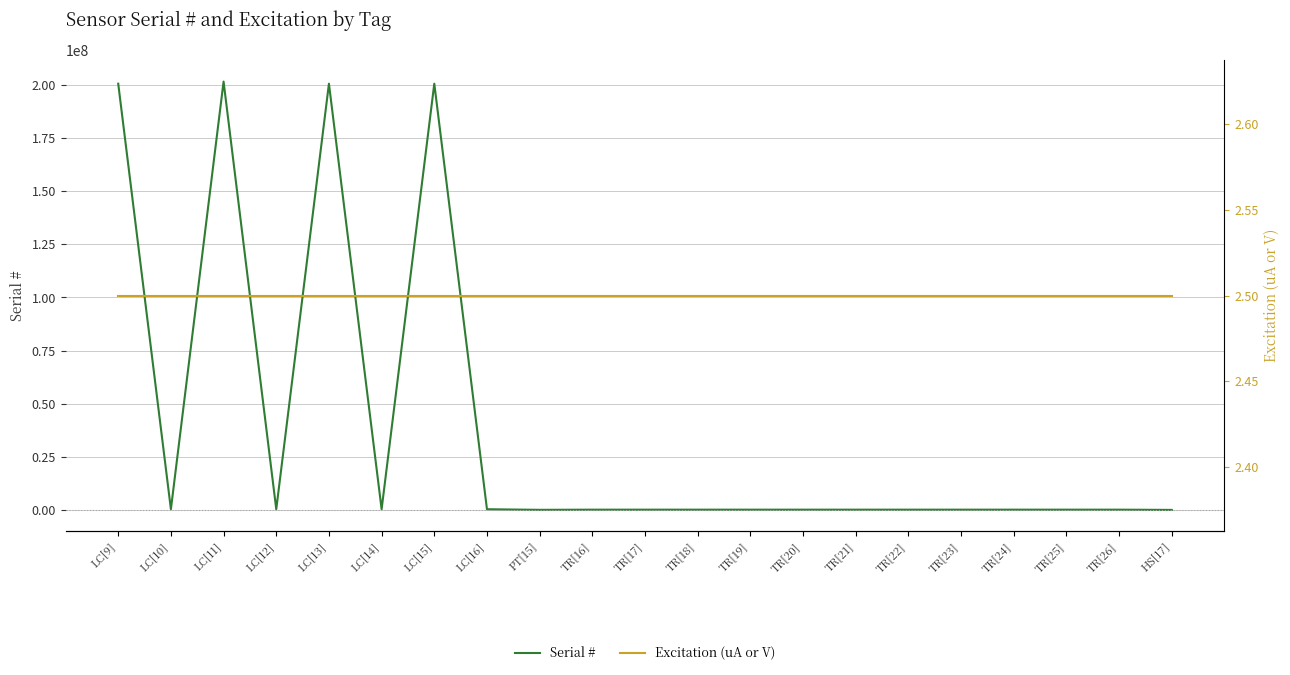

At which category does Serial # reach its first local valley?

LC[10]